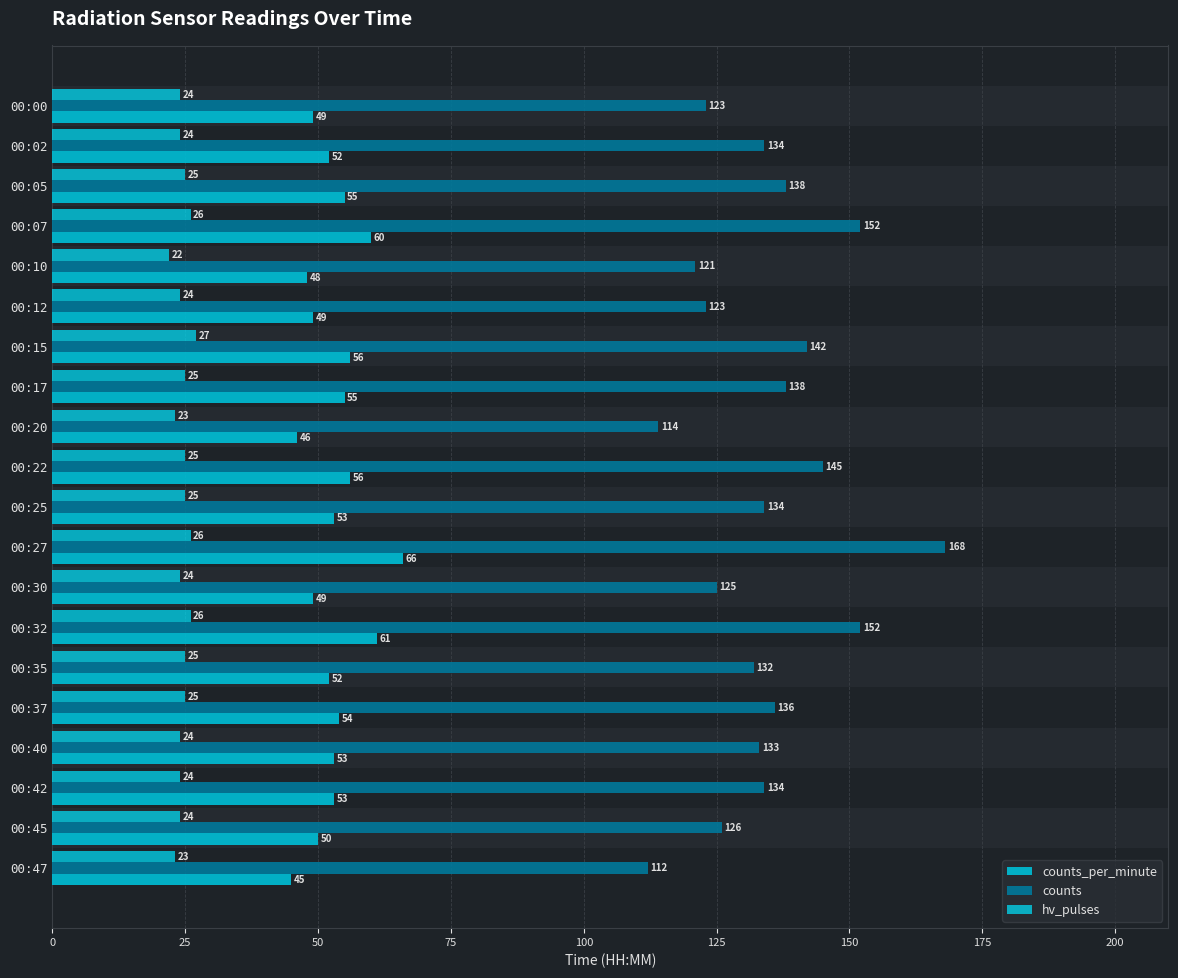

At how many categories does at least one series exceed 85?

20